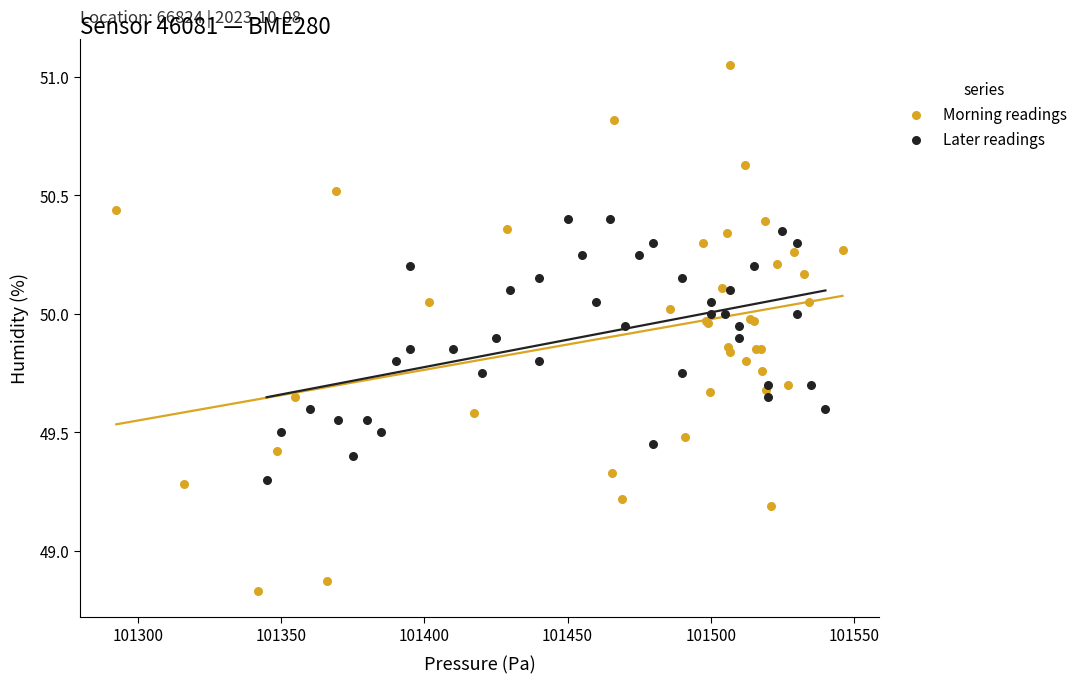

Which series has the largest Y range (max minus min)?

Morning readings